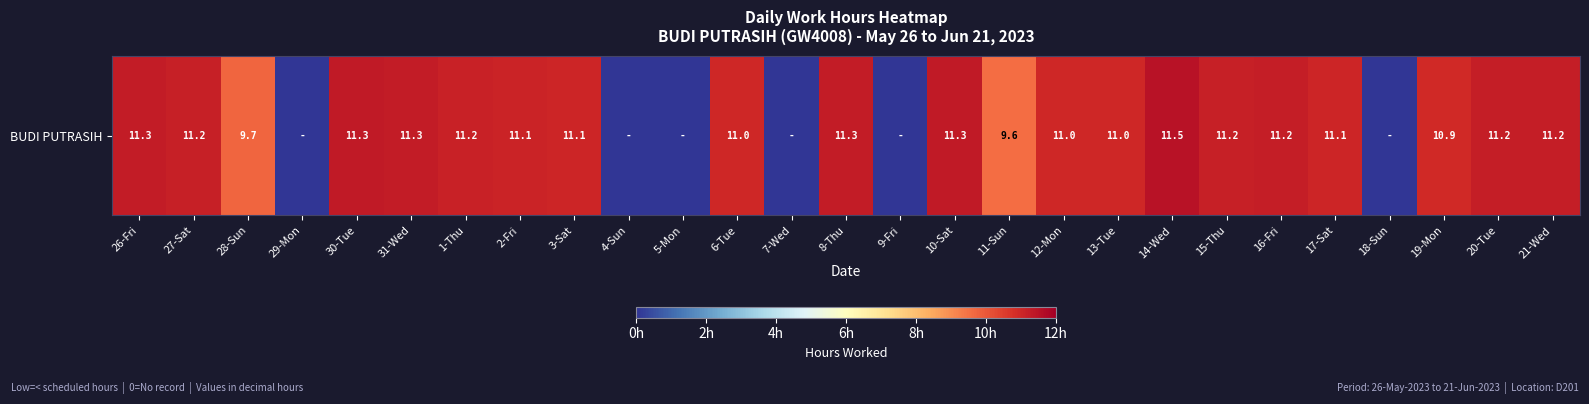

Rank the categories by value from lowest to highest.

29-Mon, 4-Sun, 5-Mon, 7-Wed, 9-Fri, 18-Sun, 11-Sun, 28-Sun, 19-Mon, 13-Tue, 12-Mon, 6-Tue, 3-Sat, 17-Sat, 2-Fri, 1-Thu, 27-Sat, 15-Thu, 16-Fri, 20-Tue, 21-Wed, 26-Fri, 8-Thu, 31-Wed, 30-Tue, 10-Sat, 14-Wed